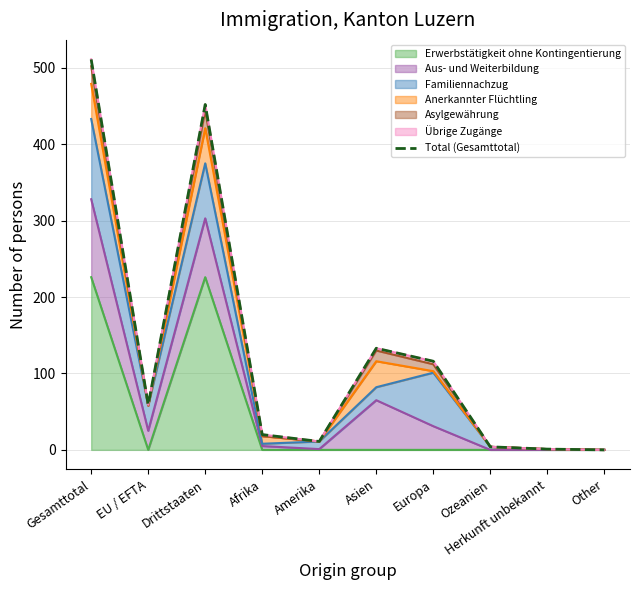

List the labels in order of value, largest first.

Gesamttotal, Drittstaaten, Asien, Europa, EU / EFTA, Afrika, Amerika, Ozeanien, Herkunft unbekannt, Other